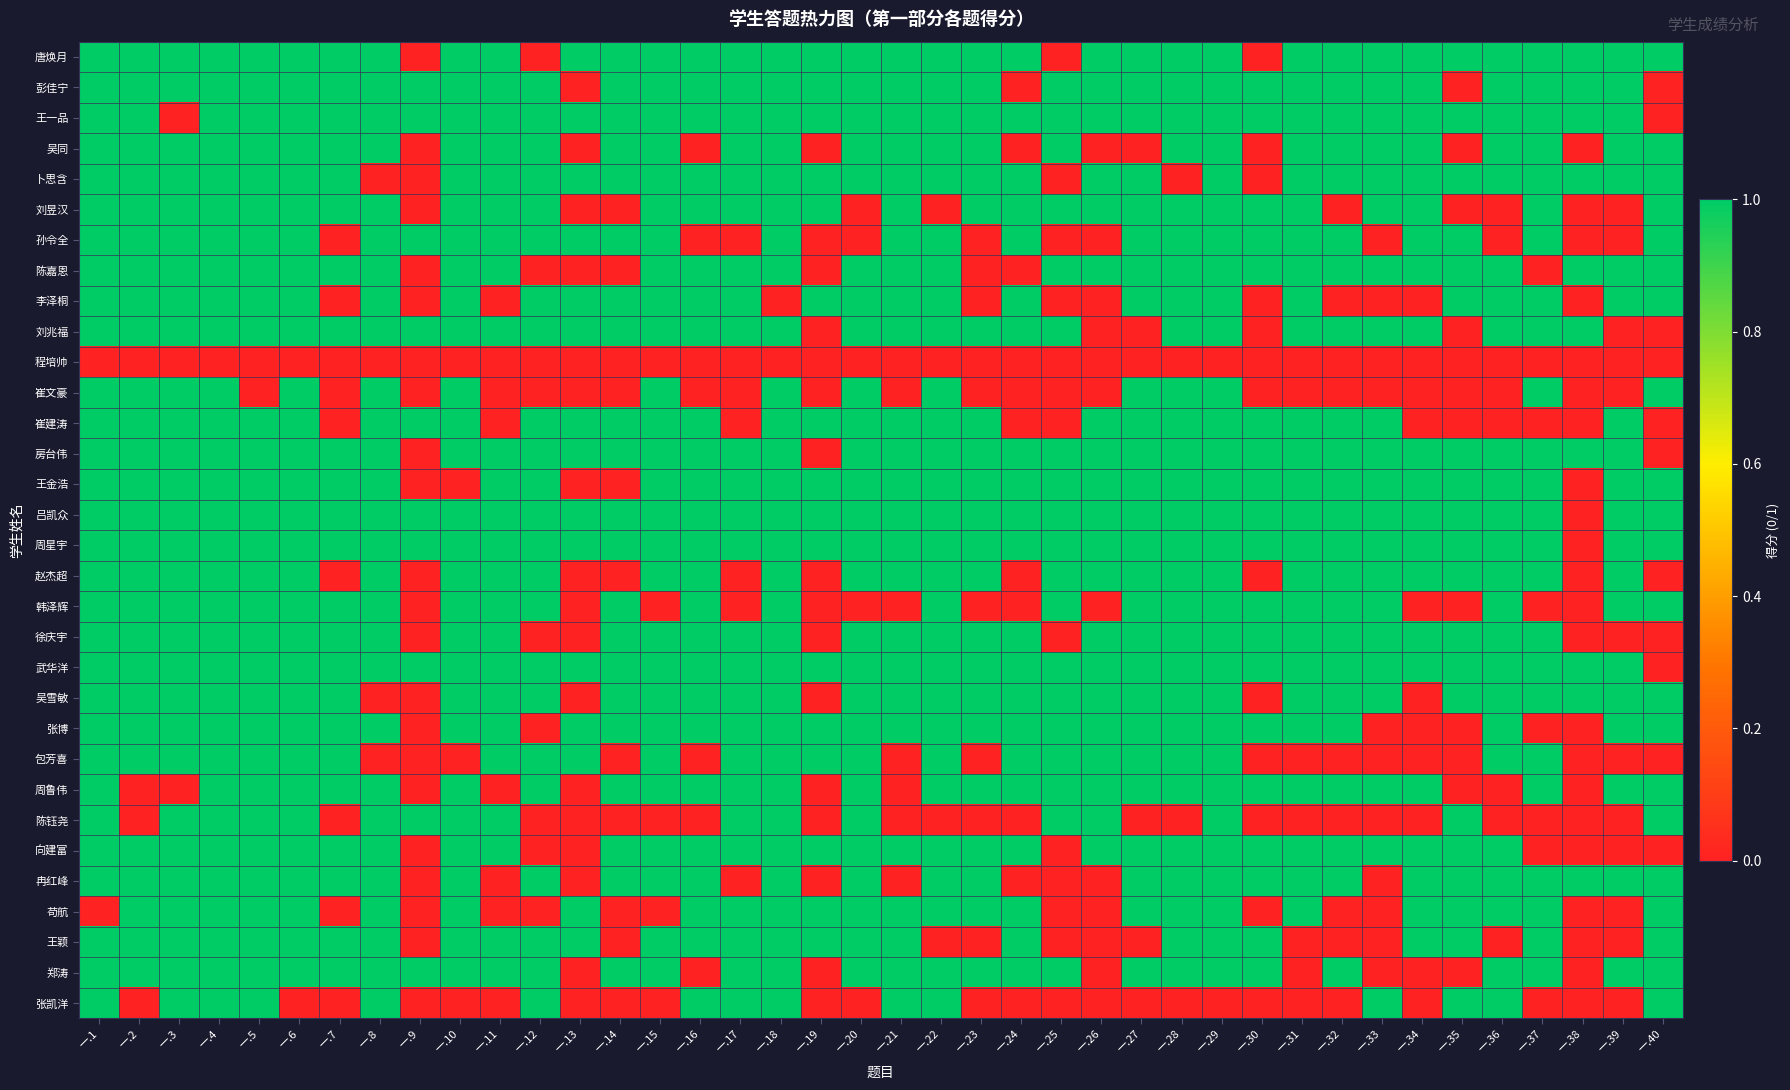

Which has a higher value, 一.16 or 一.18?

一.16